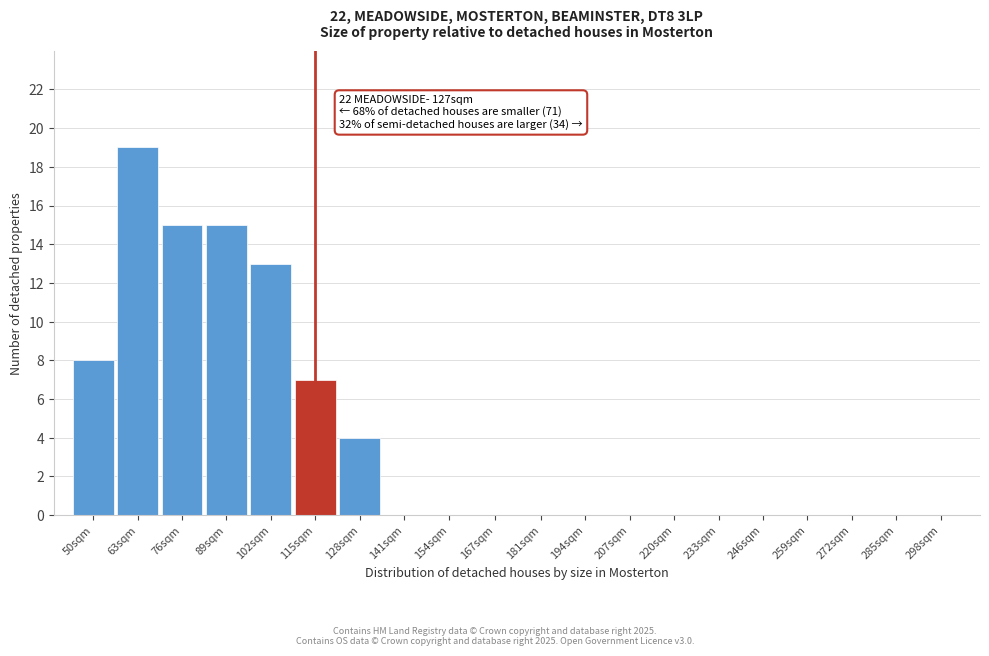

Reading right to left, transcribe all the data shown in this chart.

298sqm=0	285sqm=0	272sqm=0	259sqm=0	246sqm=0	233sqm=0	220sqm=0	207sqm=0	194sqm=0	181sqm=0	167sqm=0	154sqm=0	141sqm=0	128sqm=4	115sqm=7	102sqm=13	89sqm=15	76sqm=15	63sqm=19	50sqm=8